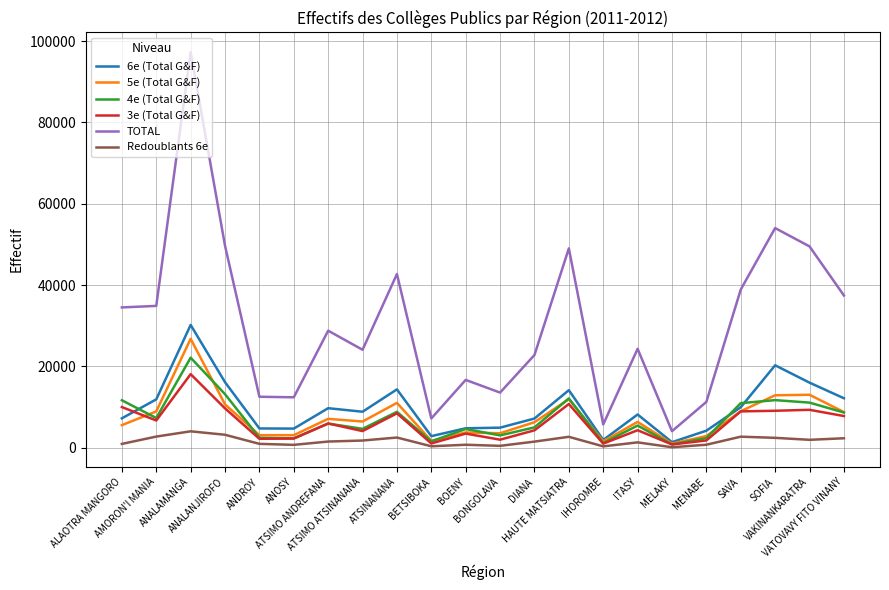

What are all the series names shown in the legend?

6e (Total G&F), 5e (Total G&F), 4e (Total G&F), 3e (Total G&F), TOTAL, Redoublants 6e